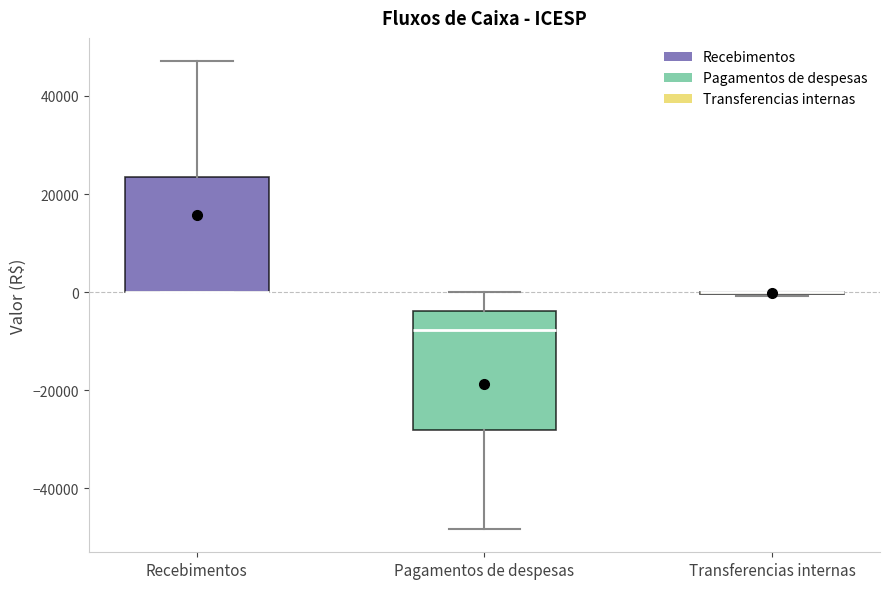

Reading left to right, transcribe this box plot: for each box, give where its median line is, the range the box spans, and where its two whiskers end, as read against the y-axis. The values are not printed on the chart, so give them approximately, as read against the axis.

Recebimentos: median 0 (drawn on the box's lower edge), box 0 to 24000, whiskers 0 to 48000
Pagamentos de despesas: median -8000, box -28000 to -4000, whiskers -48000 to 0
Transferencias internas: box collapsed to a line at 0, whiskers 0 to 0